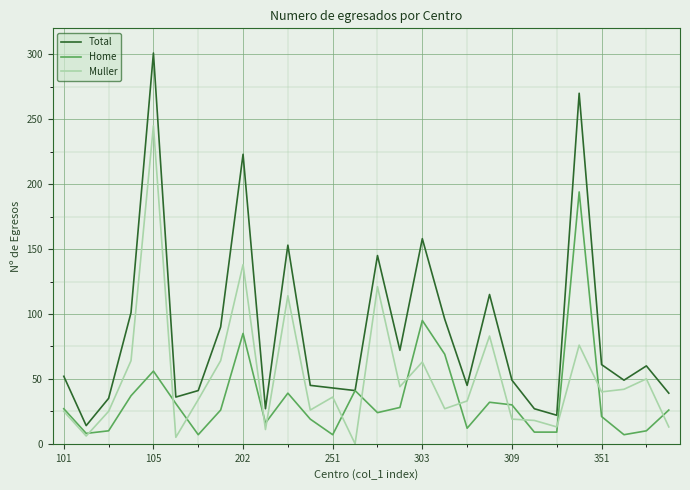

Which series has the largest total across all categories?

Total